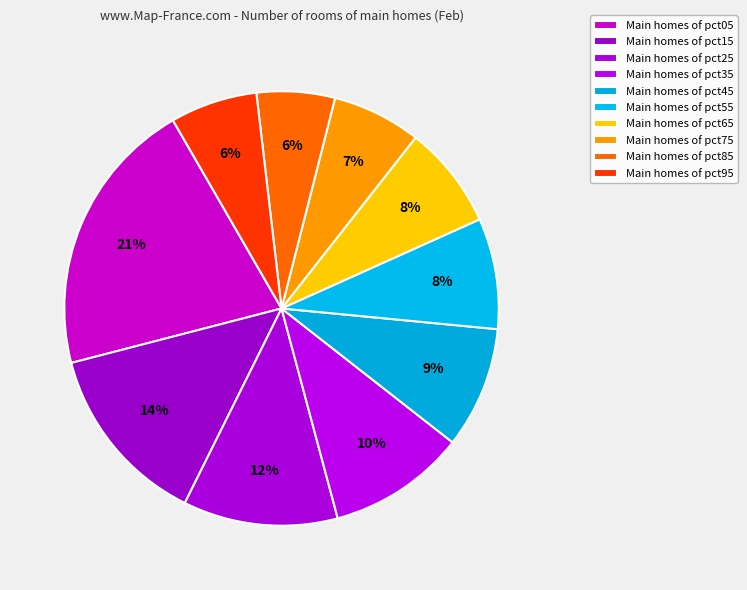

To the nearest percent, what is the average slice percentage?

10%